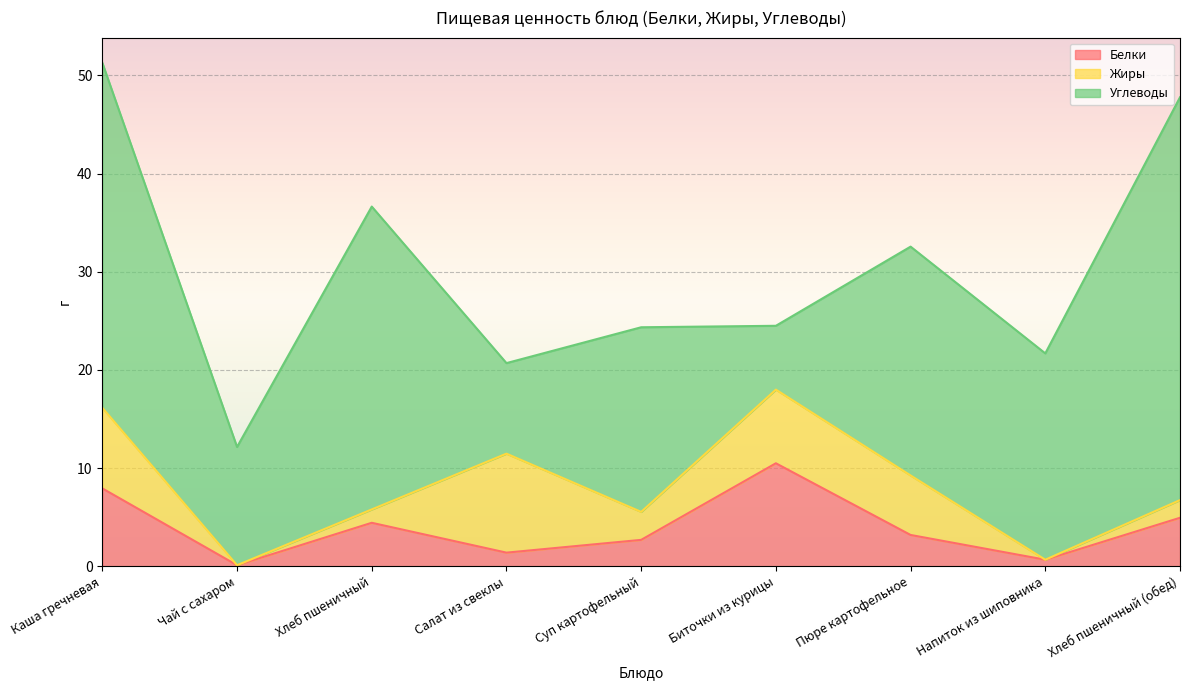

What is the difference between the Углеводы values at Биточки из курицы and Хлеб пшеничный (обед)?

34.5